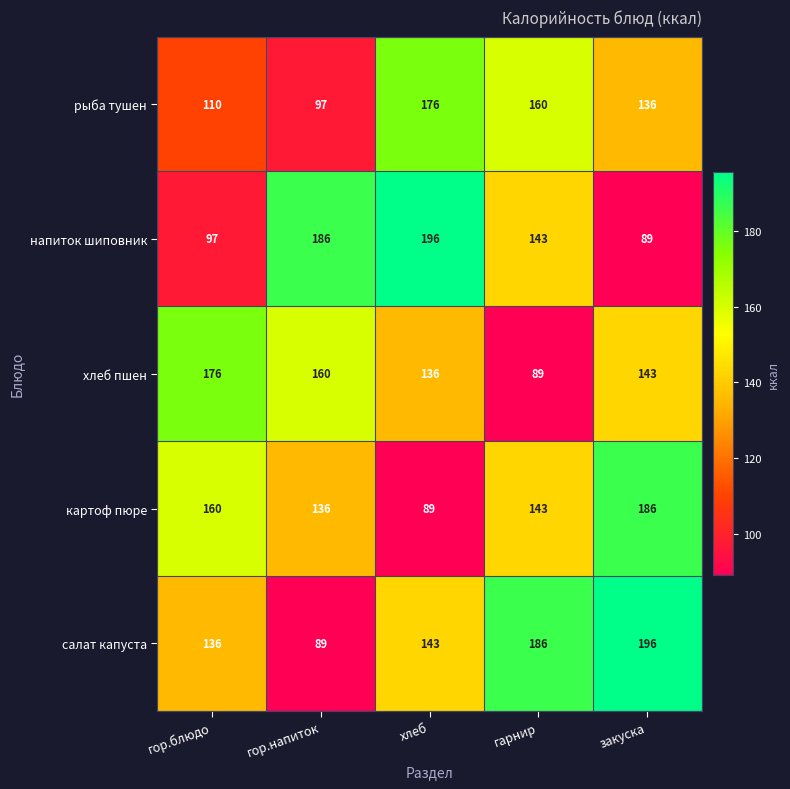

At гор.напиток, list the series in order from smallest to largest.

салат капуста, рыба тушен, картоф пюре, хлеб пшен, напиток шиповник